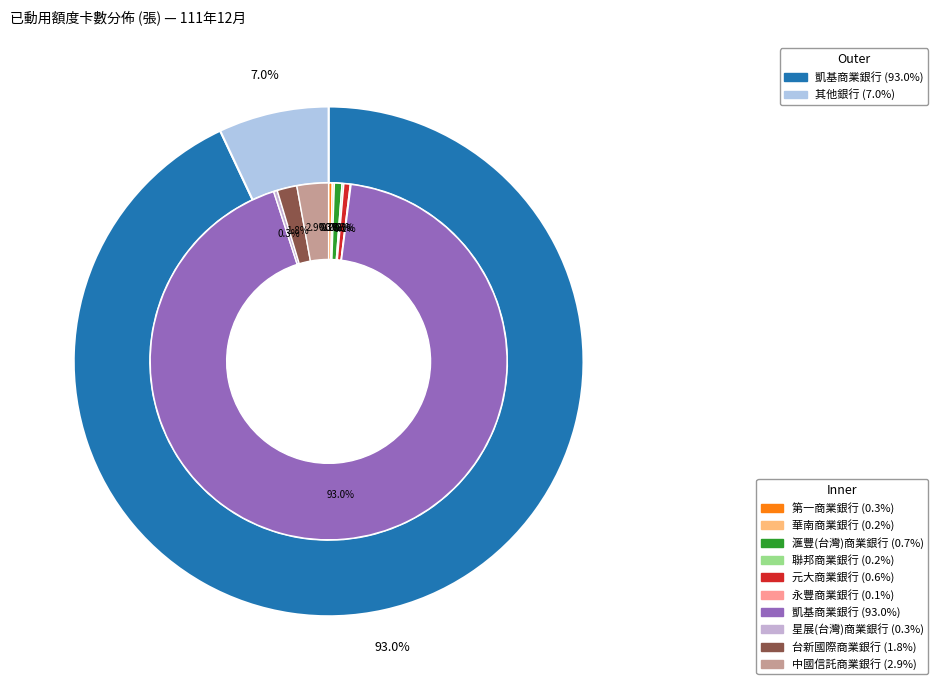

Is the sum of 星展(台灣)商業銀行 and 元大商業銀行 greater than half?

No